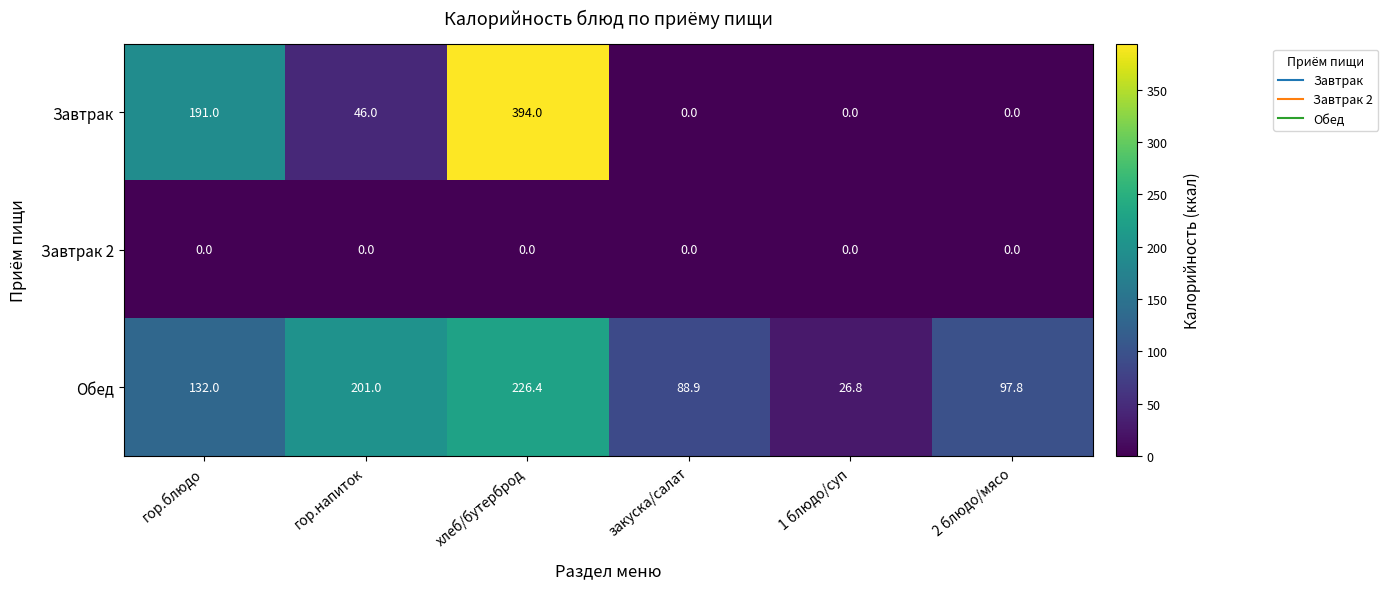

What is the sum of the Завтрак values at хлеб/бутерброд and закуска/салат?

394.0